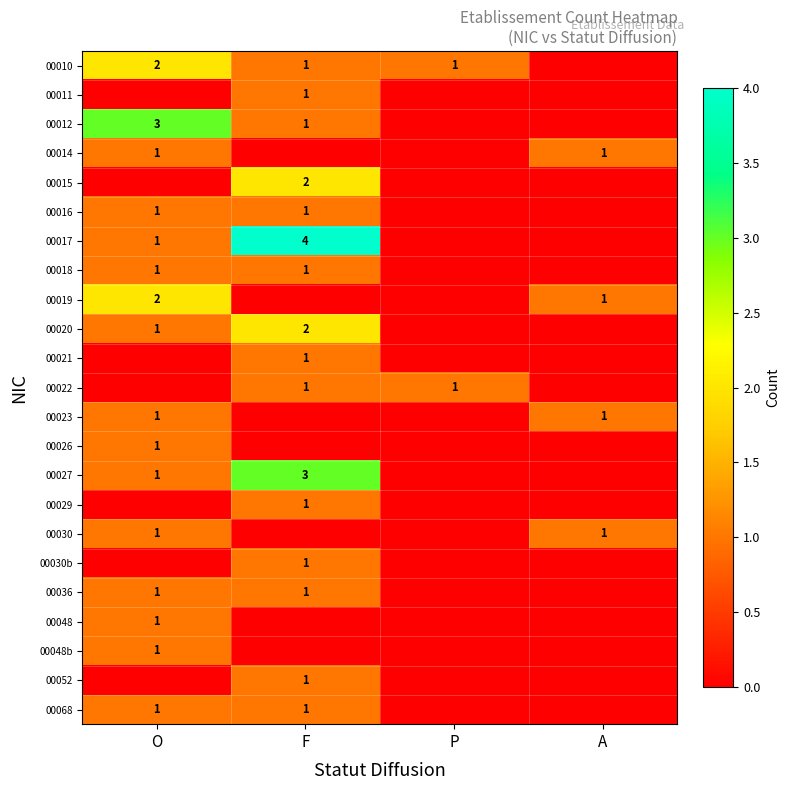

The 00014 series shows 2 at O. True or false?

False